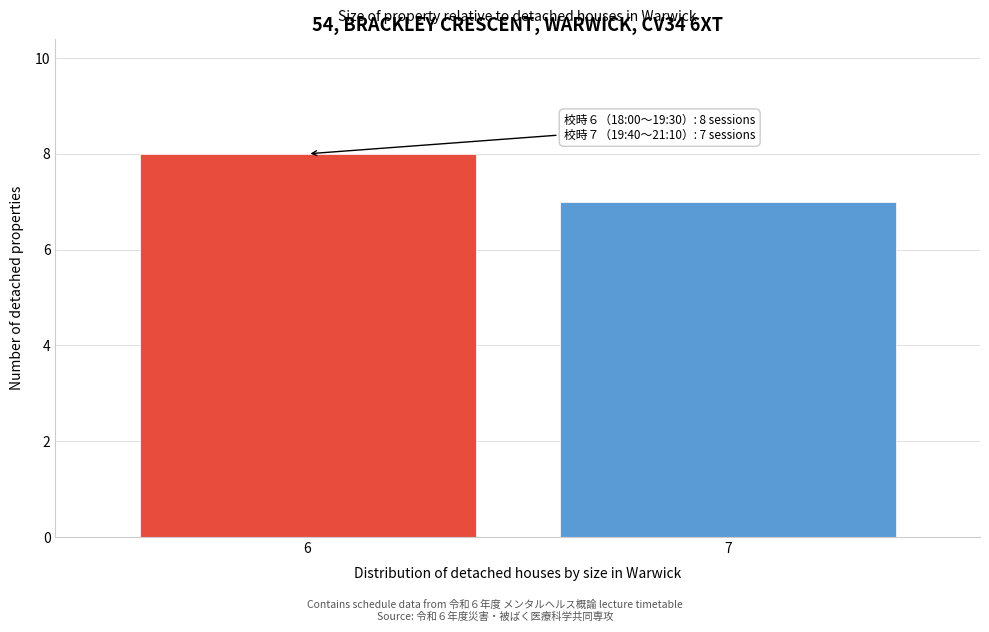

Reading left to right, transcribe all the data shown in this chart.

8	7